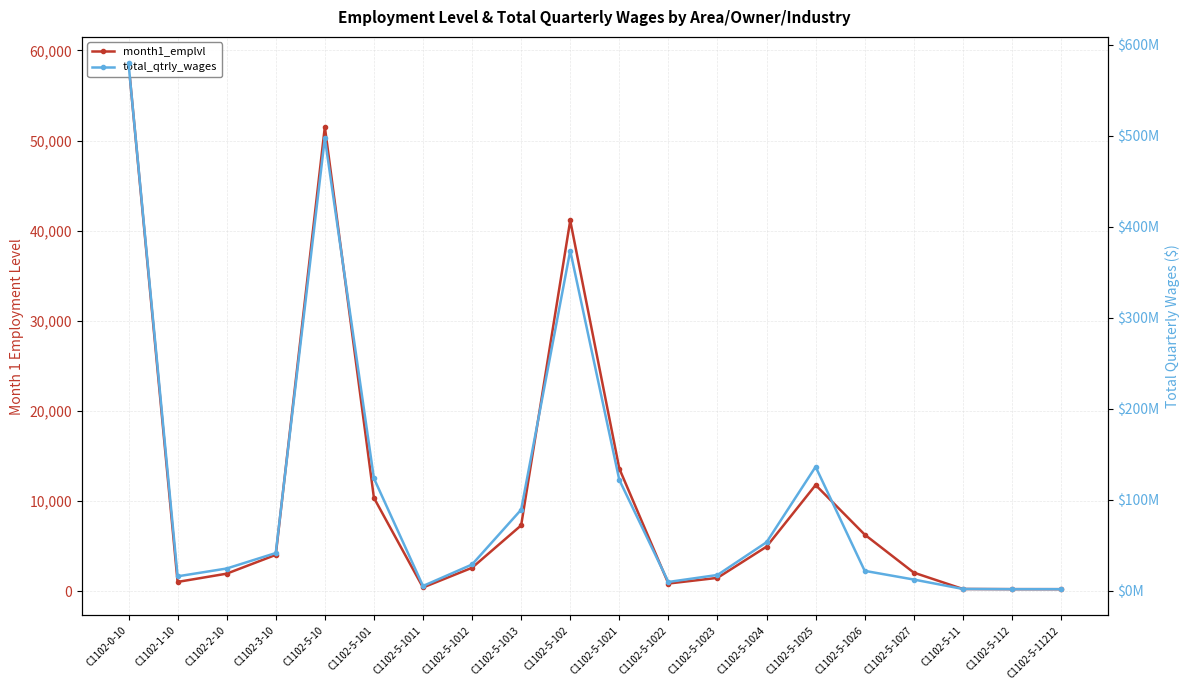

Reading left to right, what are all the values shown in this chart?

month1_emplvl: C1102-0-10=58582	C1102-1-10=1050	C1102-2-10=1966	C1102-3-10=4051	C1102-5-10=51515	C1102-5-101=10379	C1102-5-1011=433	C1102-5-1012=2622	C1102-5-1013=7324	C1102-5-102=41136	C1102-5-1021=13622	C1102-5-1022=872	C1102-5-1023=1500	C1102-5-1024=4961	C1102-5-1025=11799	C1102-5-1026=6299	C1102-5-1027=2083	C1102-5-11=268	C1102-5-112=249	C1102-5-11212=246
total_qtrly_wages: C1102-0-10=579964463	C1102-1-10=16033361	C1102-2-10=24632520	C1102-3-10=41632865	C1102-5-10=497665717	C1102-5-101=123739111	C1102-5-1011=5422767	C1102-5-1012=29050224	C1102-5-1013=89266120	C1102-5-102=373926606	C1102-5-1021=122033292	C1102-5-1022=9844285	C1102-5-1023=17538390	C1102-5-1024=53490344	C1102-5-1025=136449986	C1102-5-1026=22063752	C1102-5-1027=12506557	C1102-5-11=2178774	C1102-5-112=1942522	C1102-5-11212=1922647